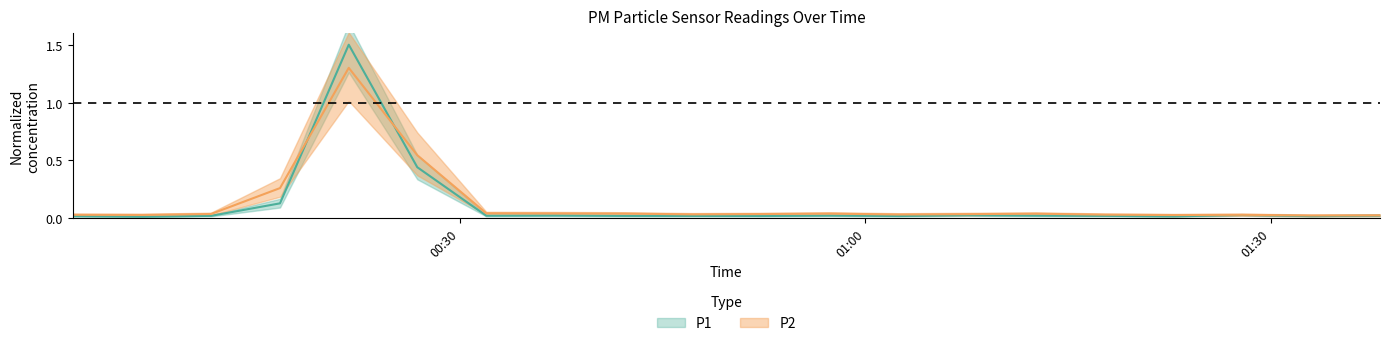

What is the total value across all series at 01:02?

0.1